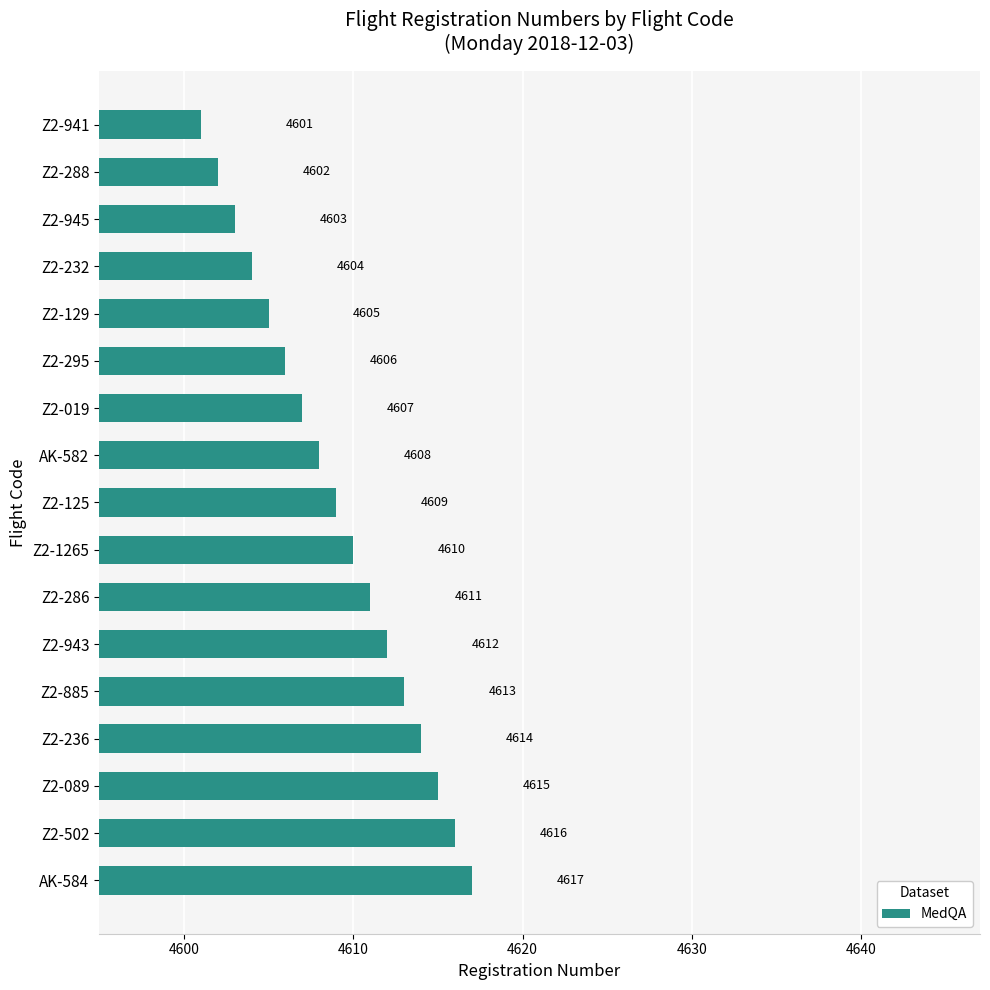

At which category does the chart reach its peak across all series?

AK-584